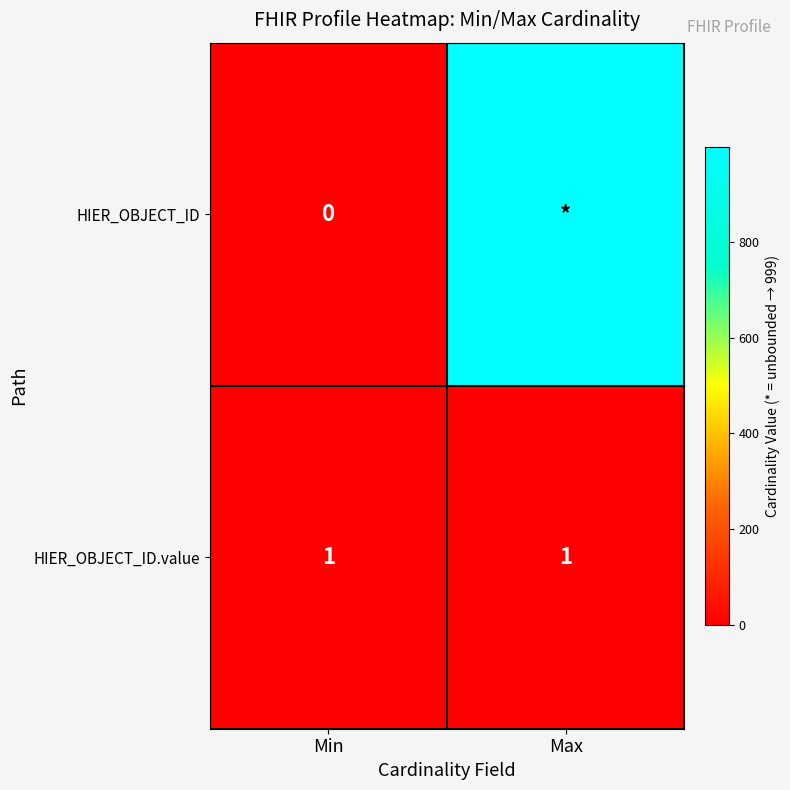

At how many categories does at least one series exceed 253?

1